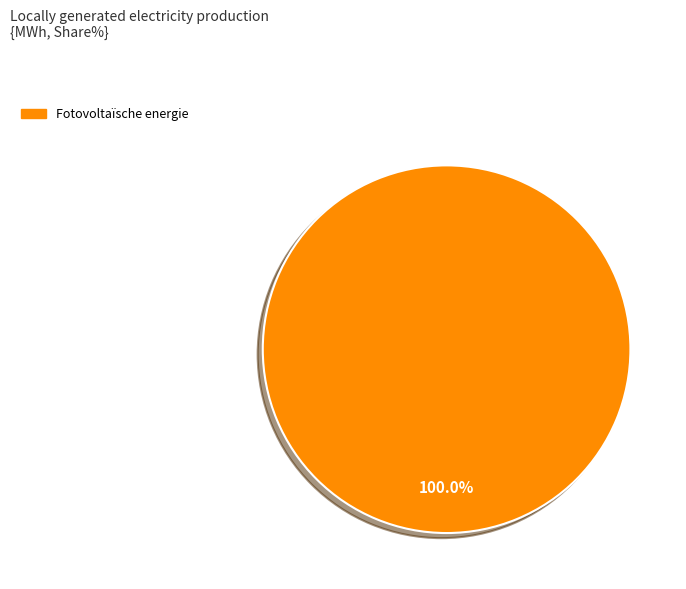

Does any single category account for the majority?

Yes